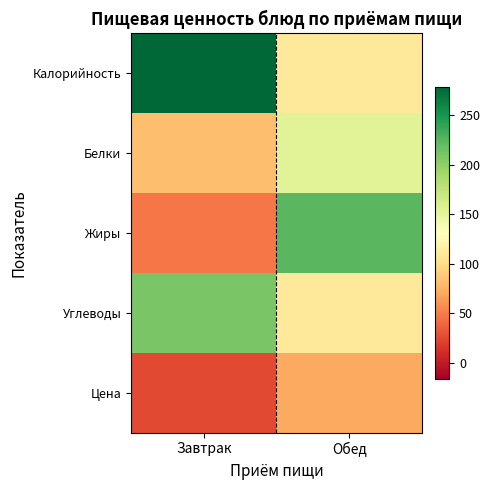

What is the spread (max minus min) of values at Завтрак?

254